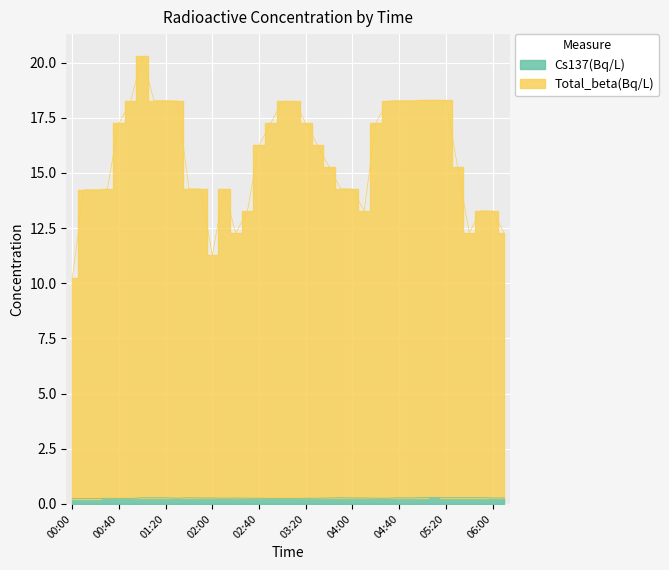

What is the value of the Cs137(Bq/L) point at the 29th from the left?

0.3